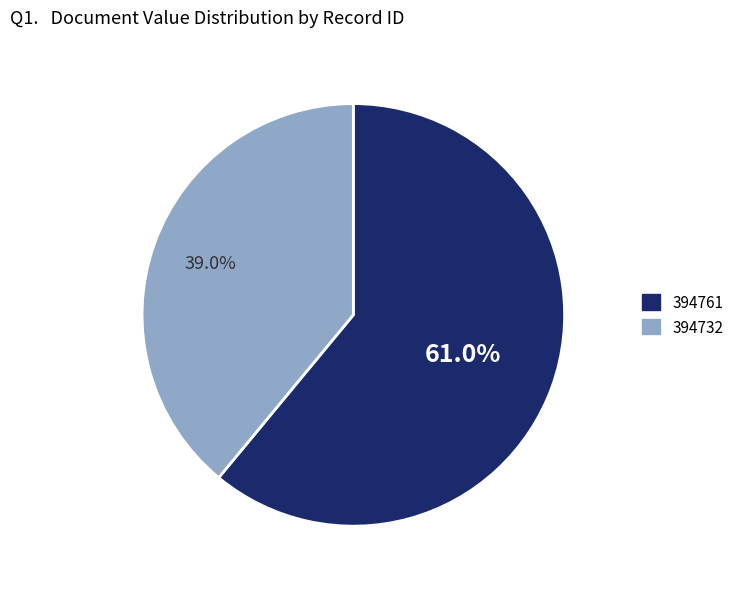

Approximately how many times larger is the value at 394732 compared to 394761?

0.6